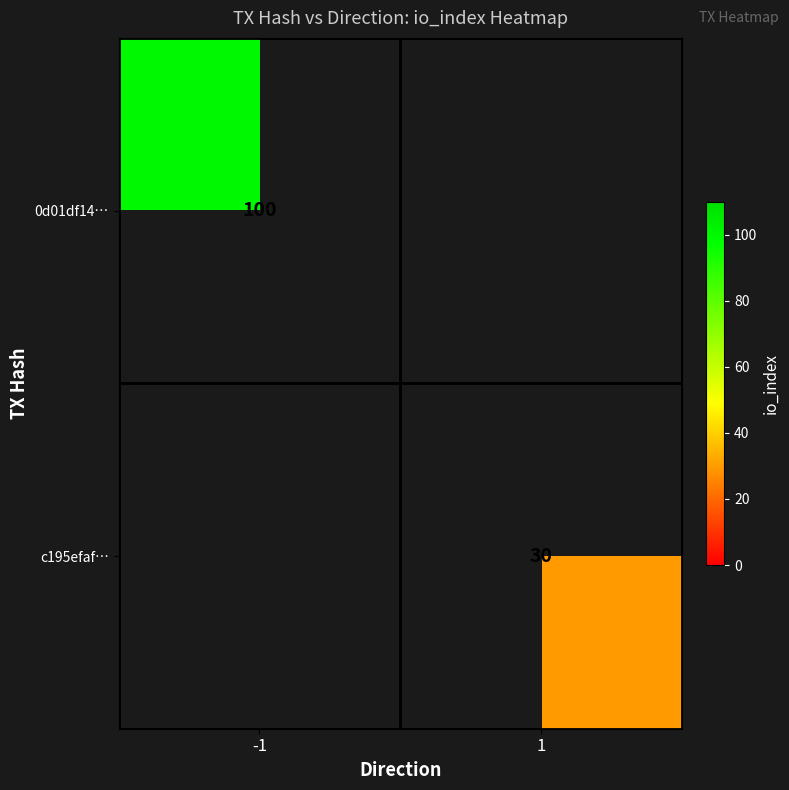

True or false: c195efaf… has a value of 42 at 1.

False